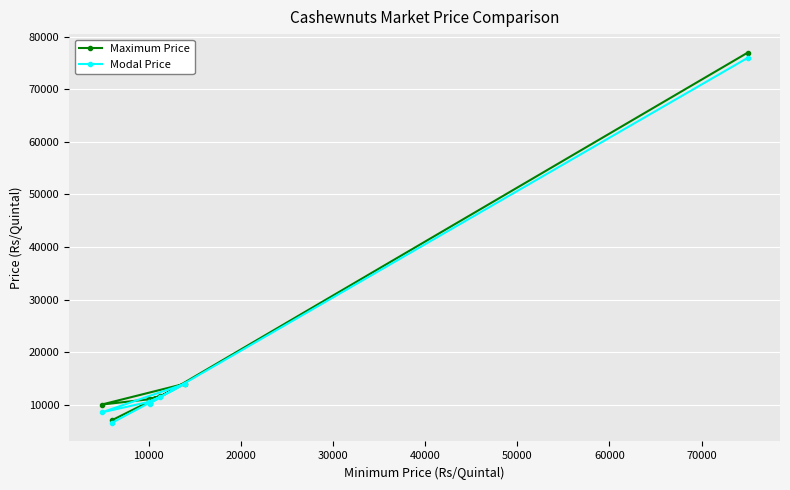

How many distinct data groups are displayed?

2